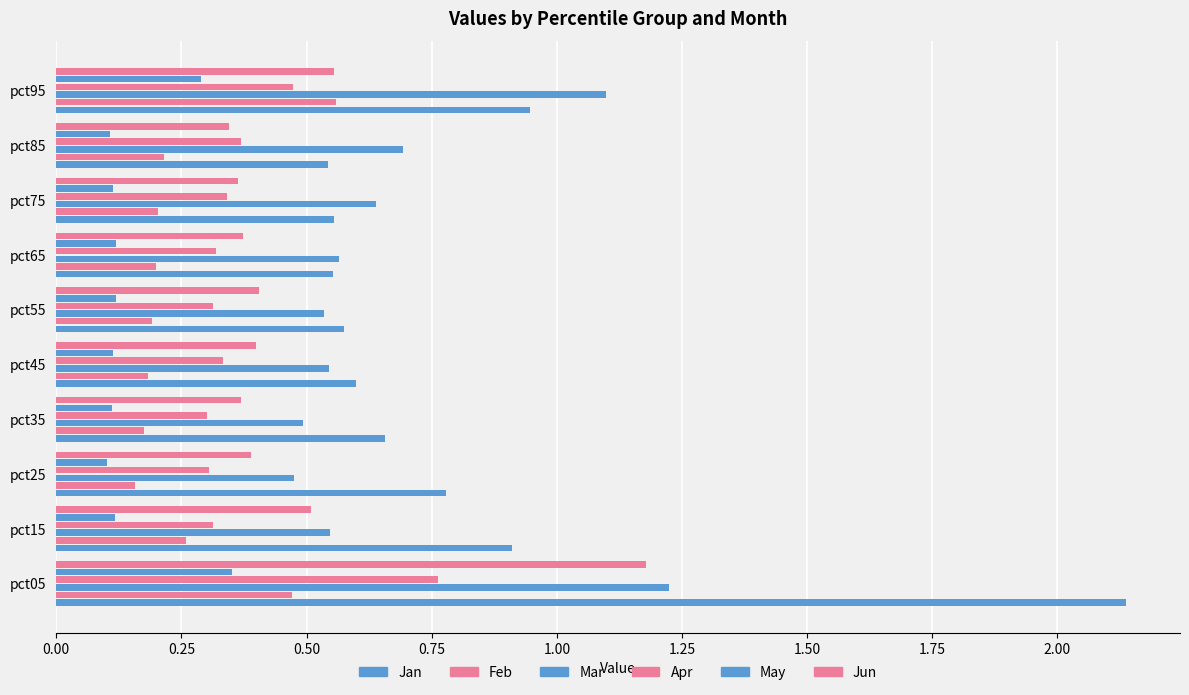

What is the maximum value shown in the chart?

2.1